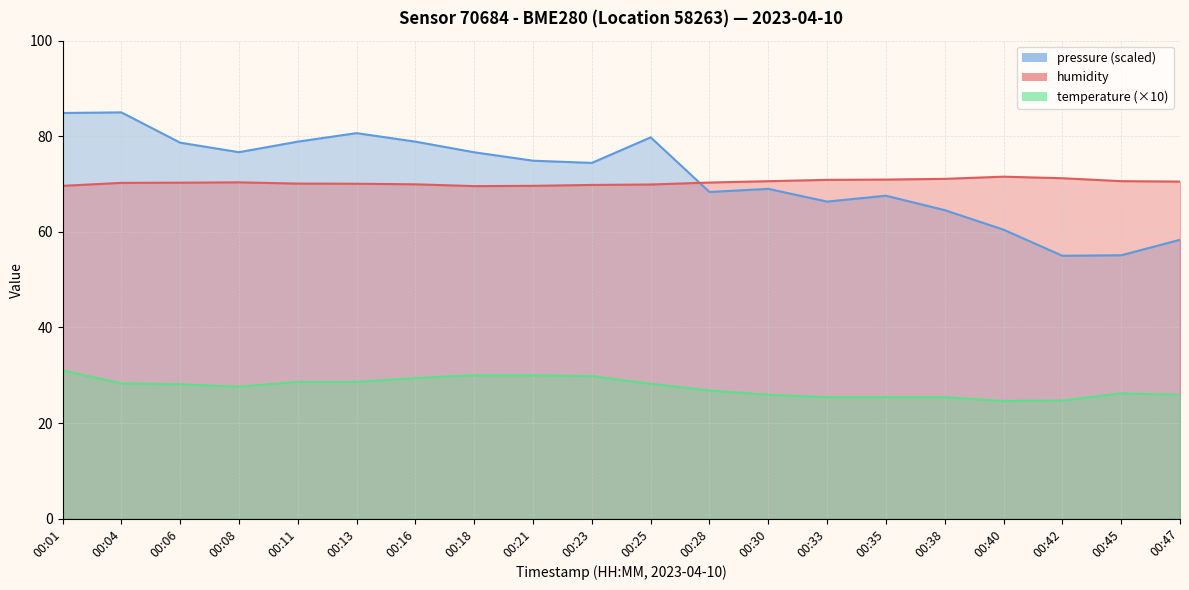

Reading right to left, list all the values displayed in this chart.

temperature: 00:47=25.9	00:45=26.2	00:42=24.7	00:40=24.6	00:38=25.4	00:35=25.4	00:33=25.4	00:30=25.9	00:28=26.8	00:25=28.2	00:23=29.8	00:21=30.0	00:18=30.0	00:16=29.4	00:13=28.6	00:11=28.6	00:08=27.6	00:06=28.1	00:04=28.3	00:01=31.0
humidity: 00:47=70.5	00:45=70.6	00:42=71.2	00:40=71.5	00:38=71.1	00:35=70.9	00:33=70.9	00:30=70.6	00:28=70.3	00:25=69.9	00:23=69.8	00:21=69.6	00:18=69.6	00:16=70.0	00:13=70.1	00:11=70.1	00:08=70.4	00:06=70.3	00:04=70.2	00:01=69.6
pressure_norm: 00:47=58.3	00:45=55.1	00:42=55.0	00:40=60.5	00:38=64.5	00:35=67.6	00:33=66.3	00:30=69.0	00:28=68.3	00:25=79.8	00:23=74.4	00:21=74.9	00:18=76.6	00:16=78.9	00:13=80.7	00:11=78.9	00:08=76.7	00:06=78.7	00:04=85.0	00:01=84.9